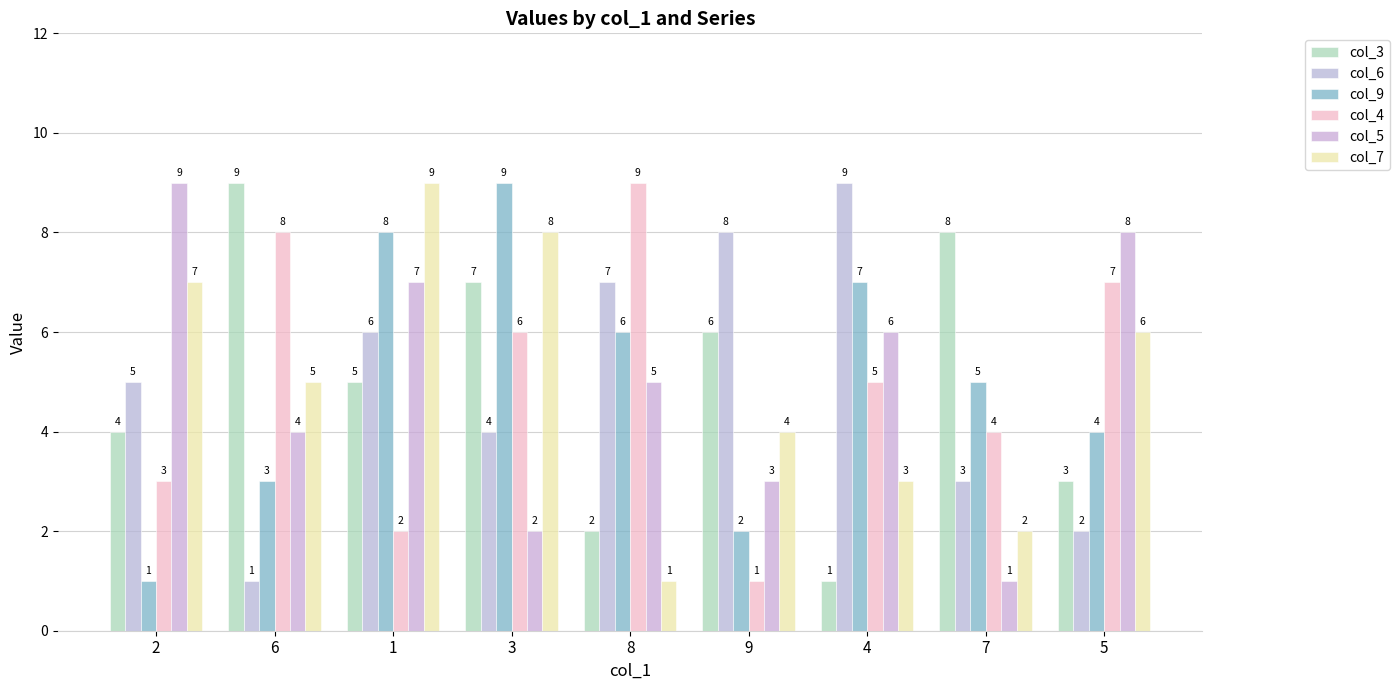

What is the lowest value of the col_9 series?

1